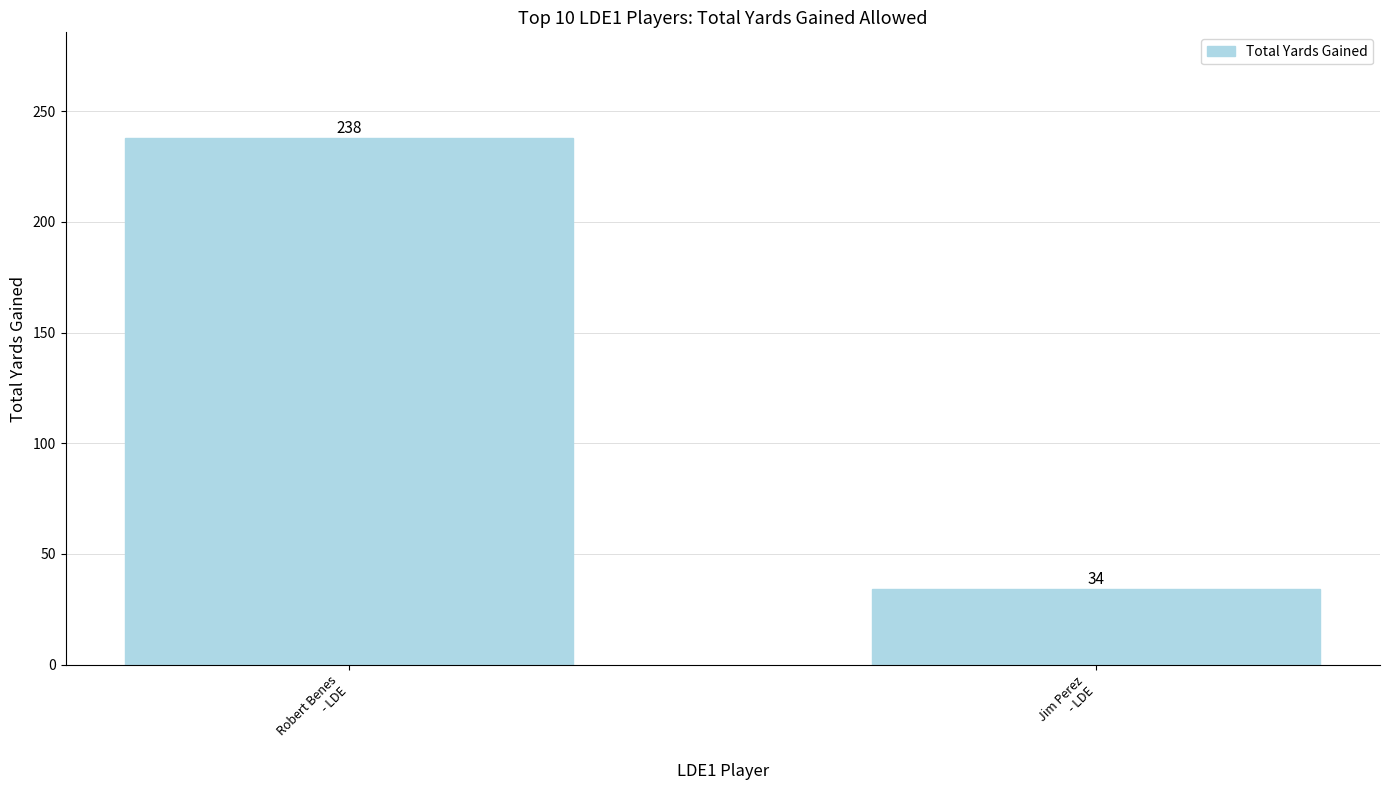

Reading right to left, list all the values displayed in this chart.

34	238